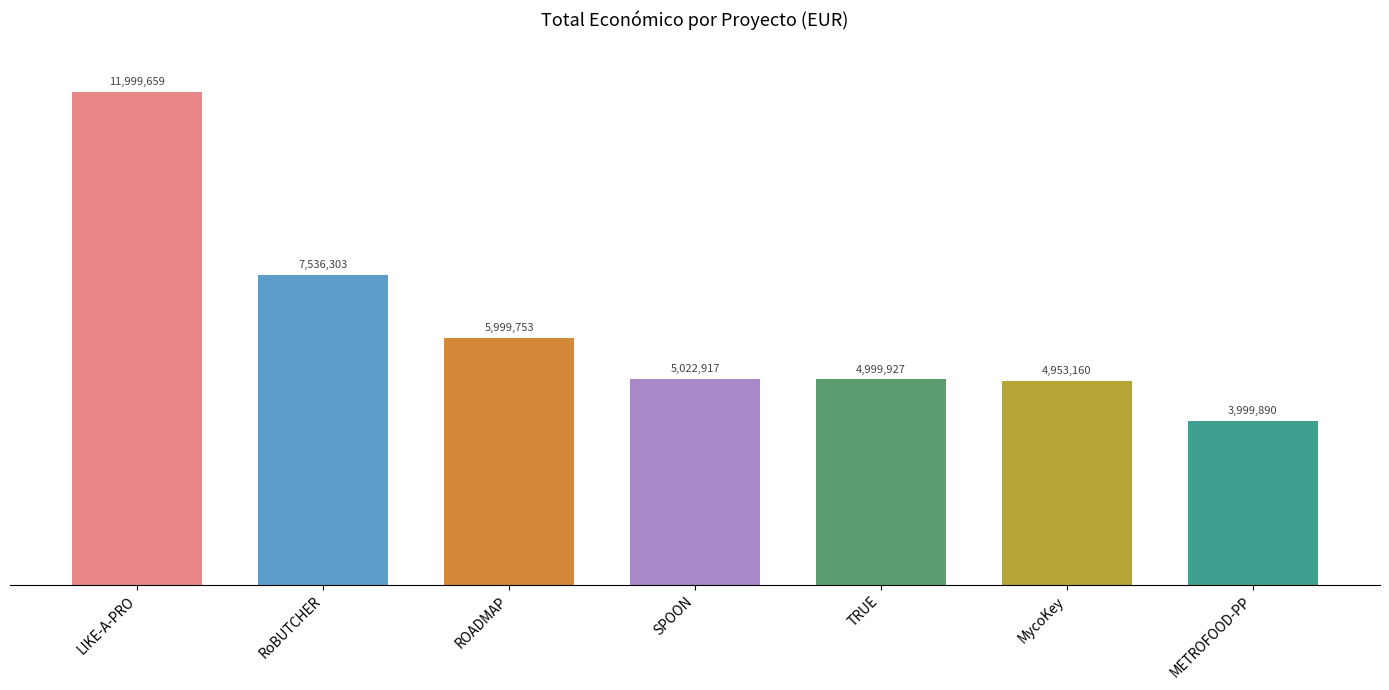

How many categories are shown in the chart?

7